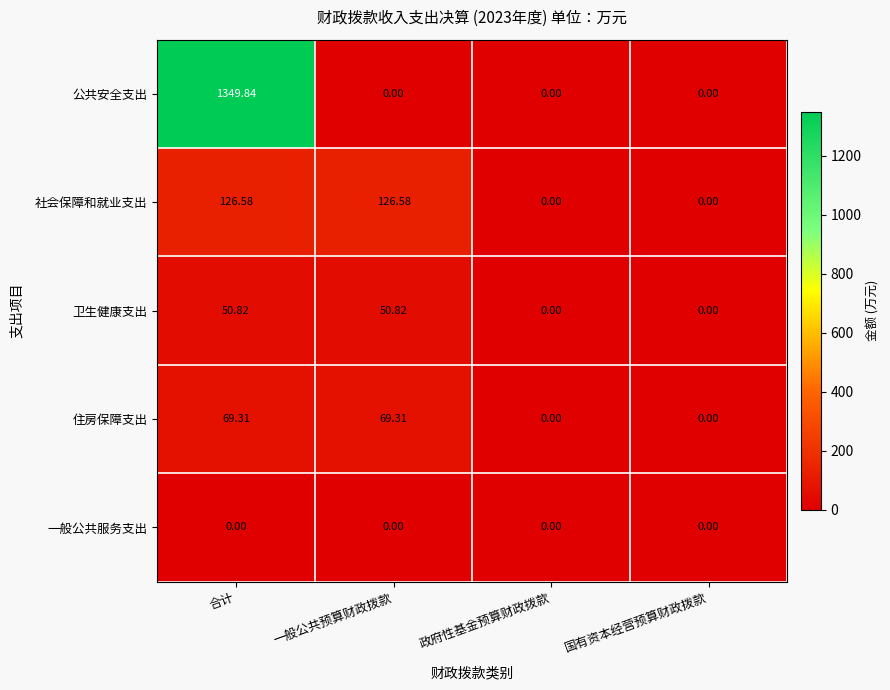

Is the value of 卫生健康支出 at 国有资本经营预算财政拨款 greater than the value of 住房保障支出 at 合计?

No